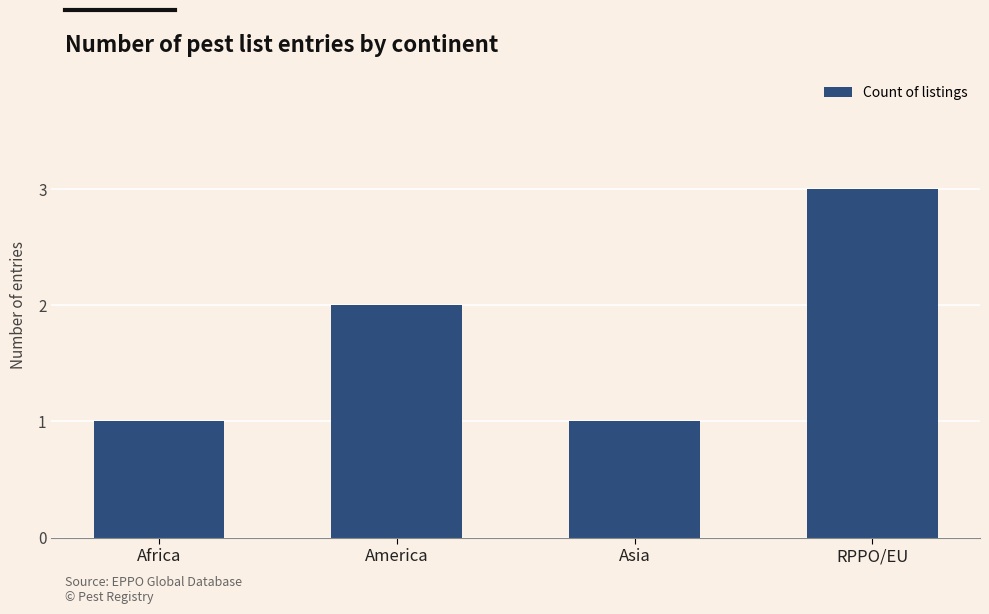

What is the smallest value displayed?

1